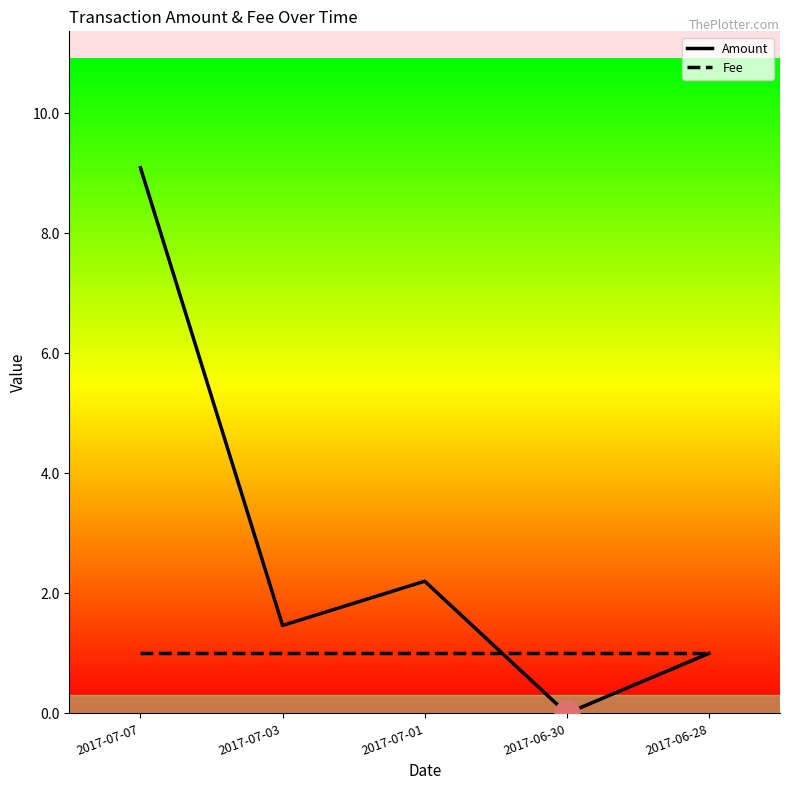

What is the value of the Fee point at the 3rd from the left?

1.0